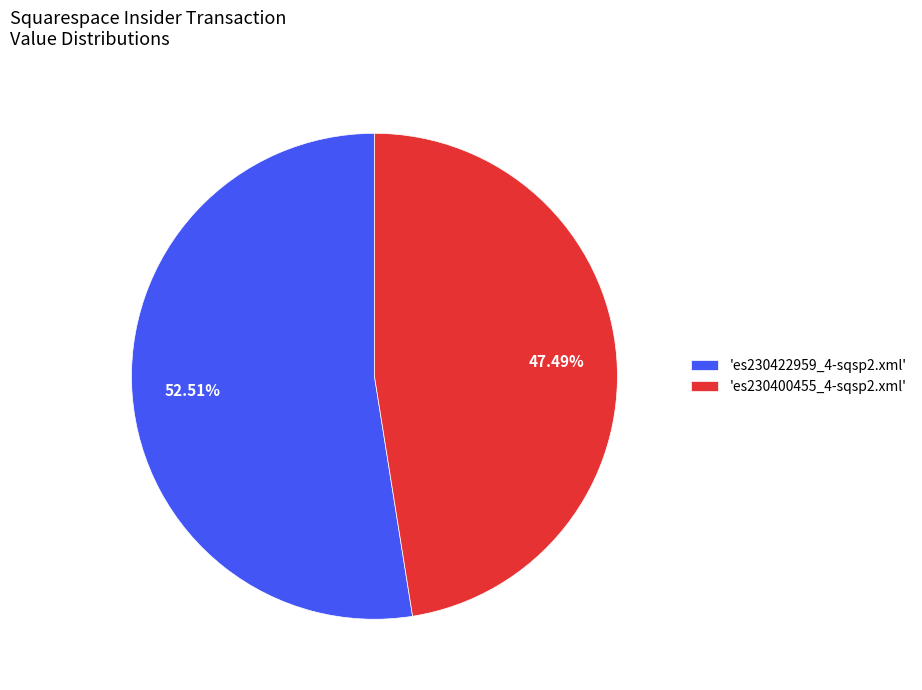

Is there a majority slice in this chart?

Yes